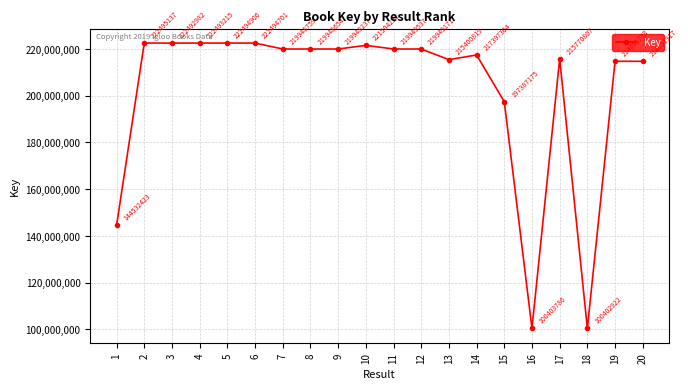

What is the value of the 7th point from the left?

219948759